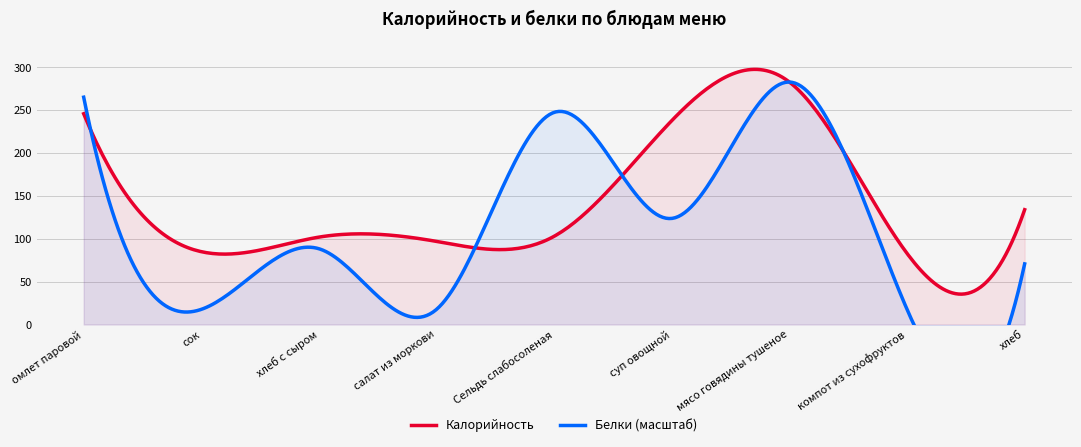

How many interior local valleys does the Белки series have?

4